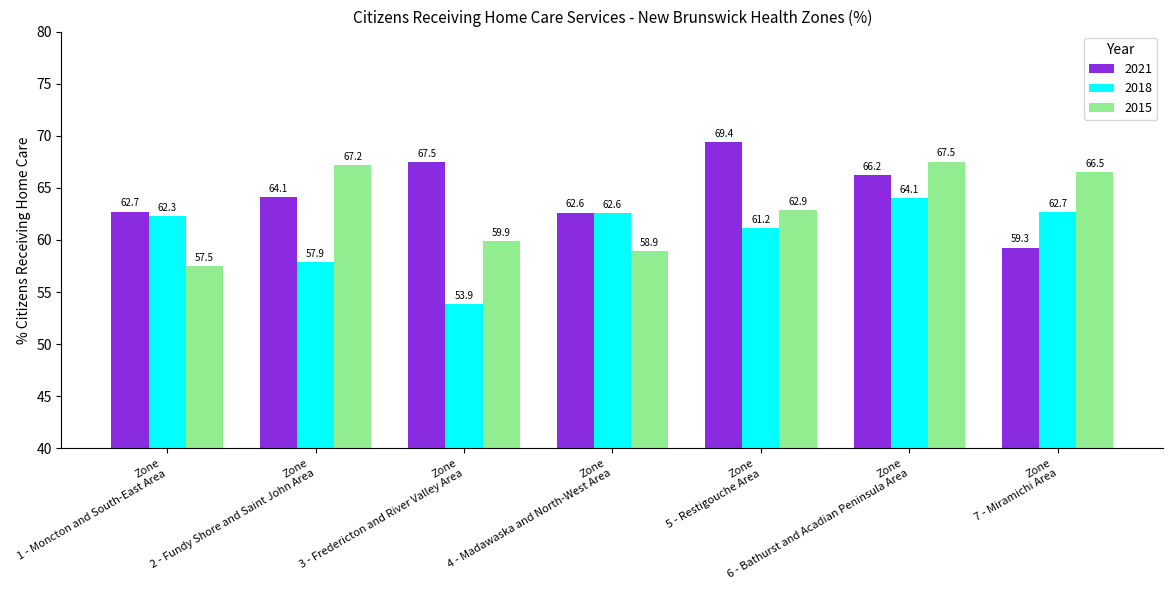

Which series has the largest range (max minus min)?

2018